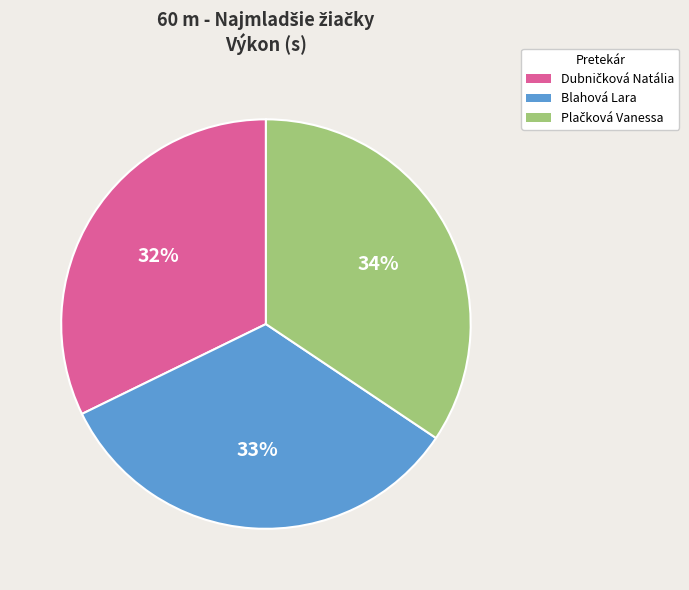

Is there a majority slice in this chart?

No